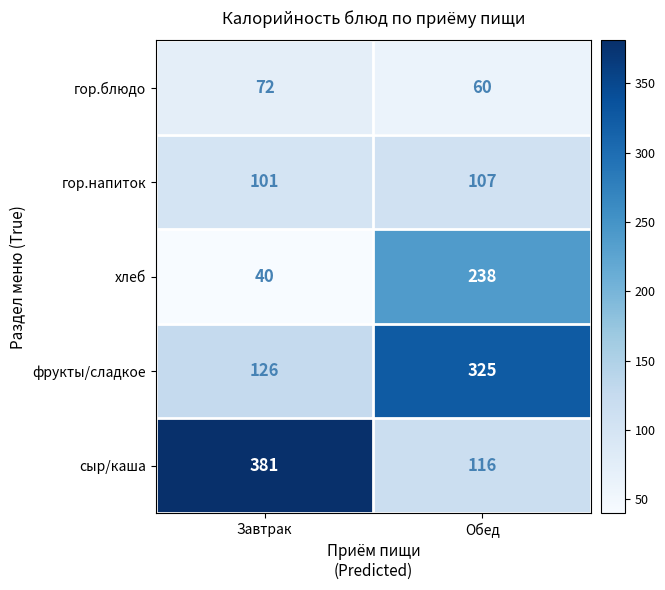

What is the total value across all series at Завтрак?

720